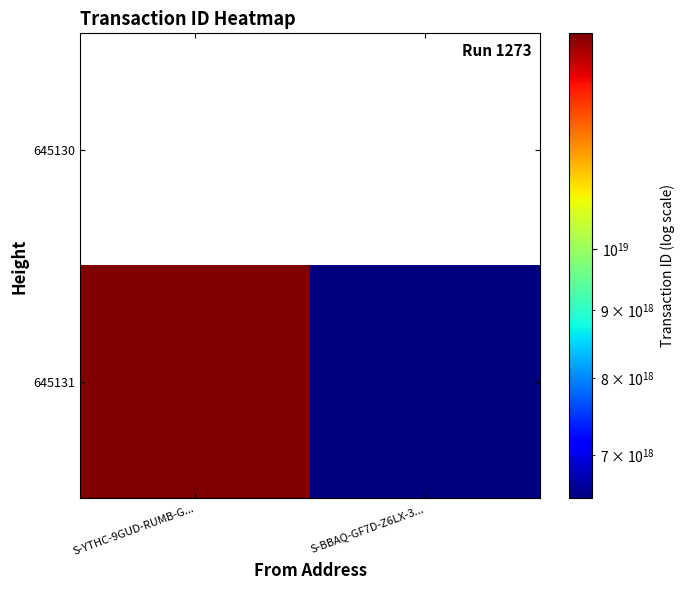

Reading left to right, extract all data points from this chart.

645131: S-YTHC-9GUD-RUMB-G...=14540353911460294656	S-BBAQ-GF7D-Z6LX-3...=6494536259990210560
645130: S-YTHC-9GUD-RUMB-G...=0	S-BBAQ-GF7D-Z6LX-3...=0